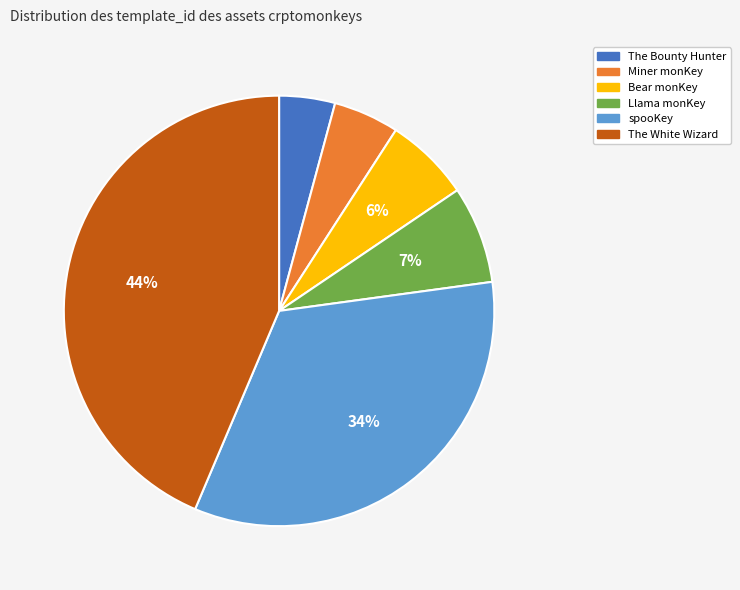

Do Miner monKey and spooKey together represent more than half of the pie?

No